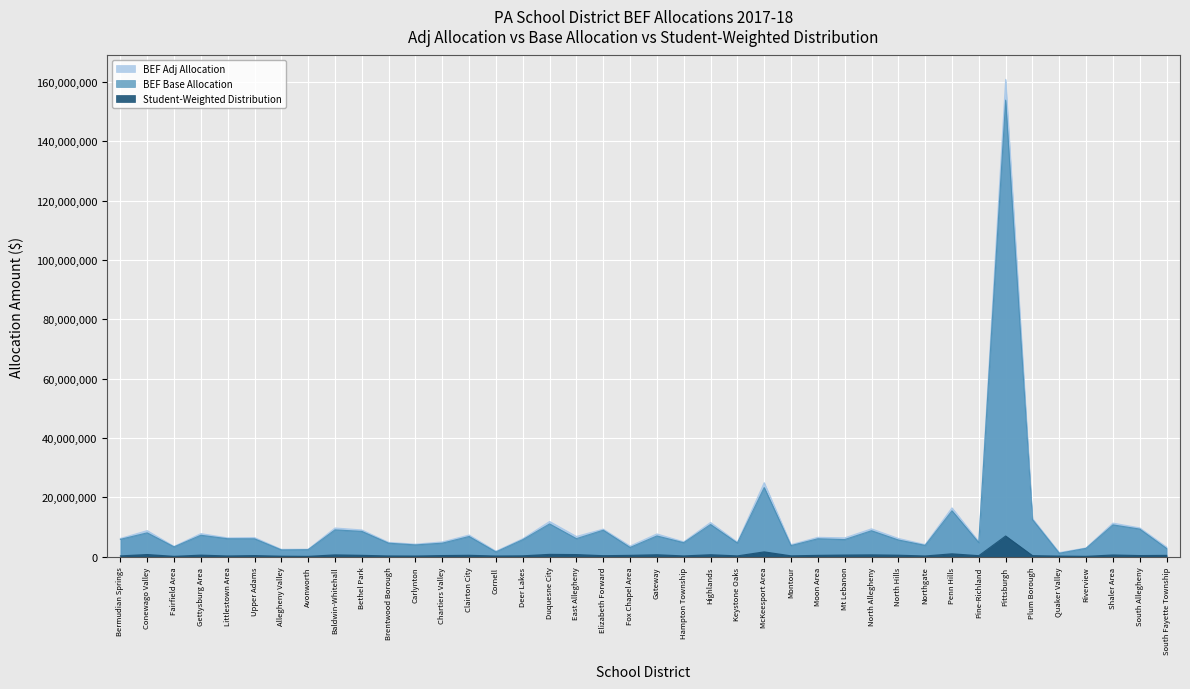

What are all the series names shown in the legend?

BEF Adj Allocation, BEF Base Allocation, Student-Weighted Distribution